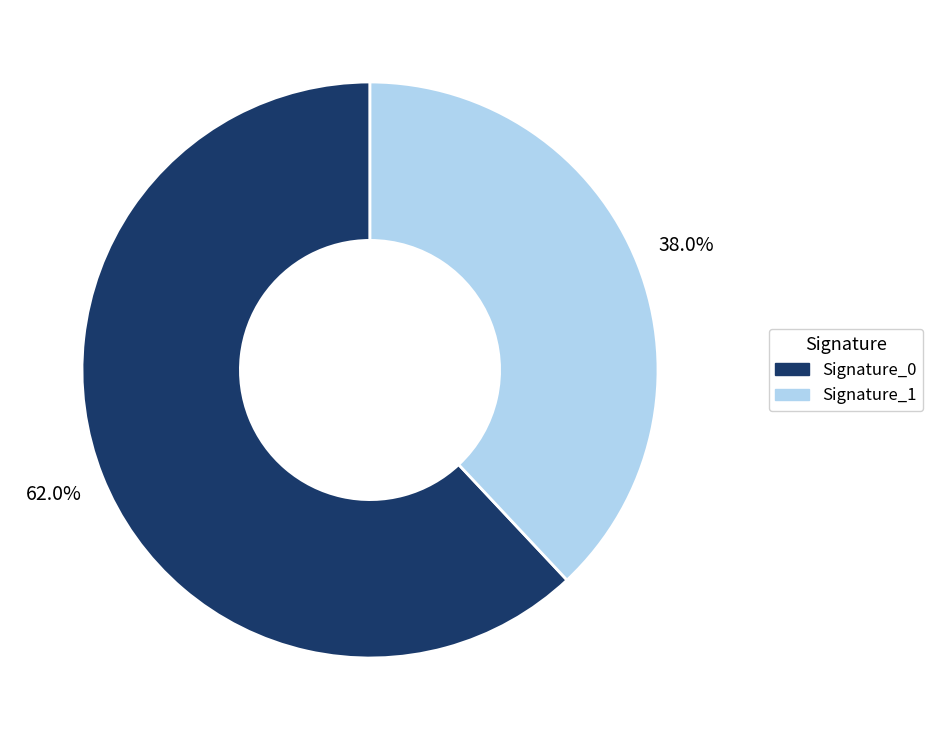

Is there a majority slice in this chart?

Yes